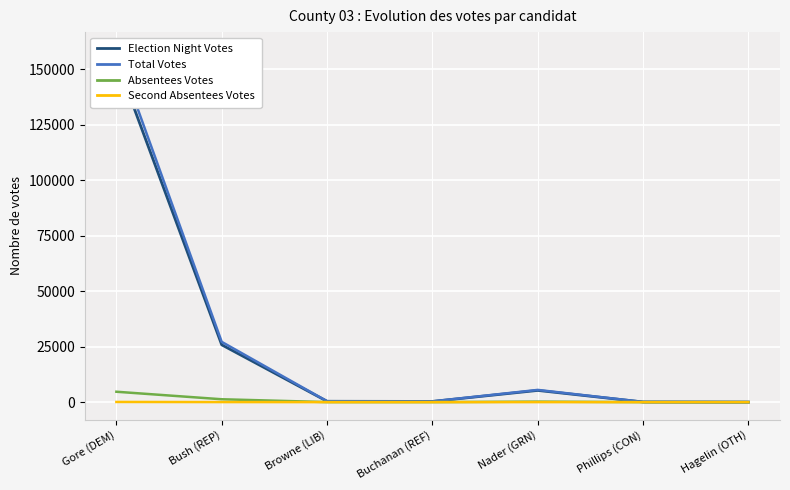

What is the spread (max minus min) of values at Bush (REP)?

27123